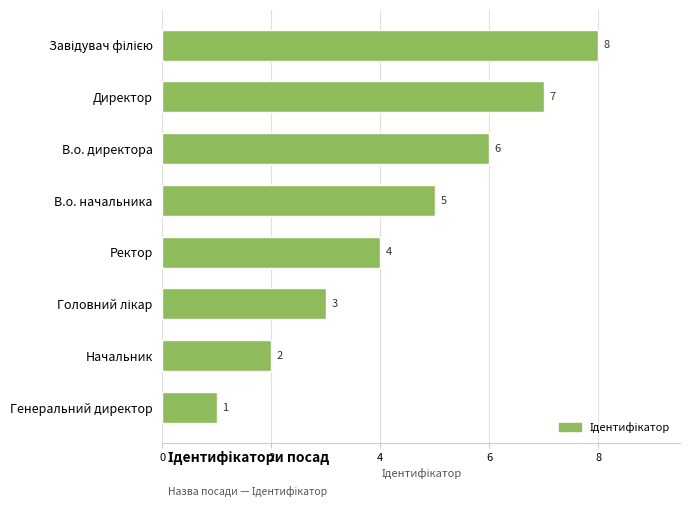

The chart shows a value of 2 at Директор. True or false?

False